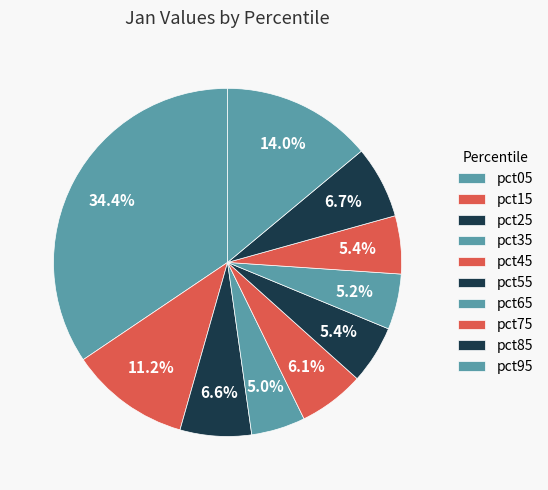

What percentage is the pct45 slice, to the nearest percent?

6%